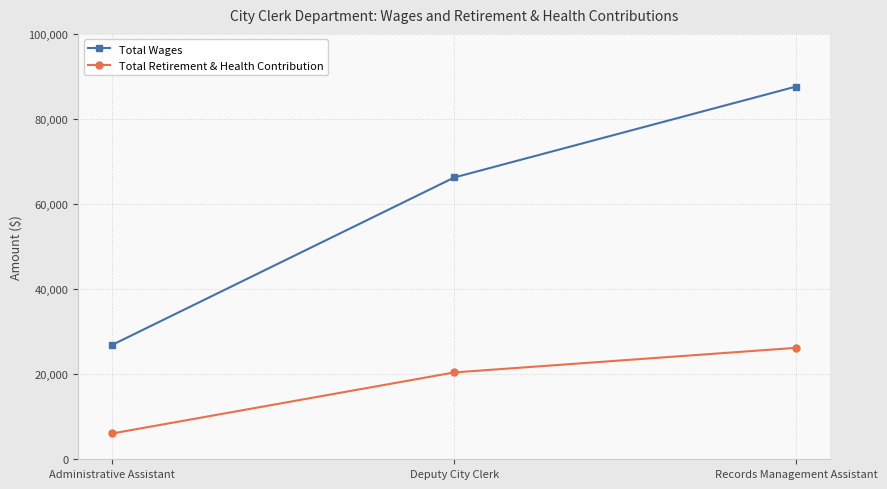

Between Administrative Assistant and Records Management Assistant, which series saw the biggest shift?

Total Wages